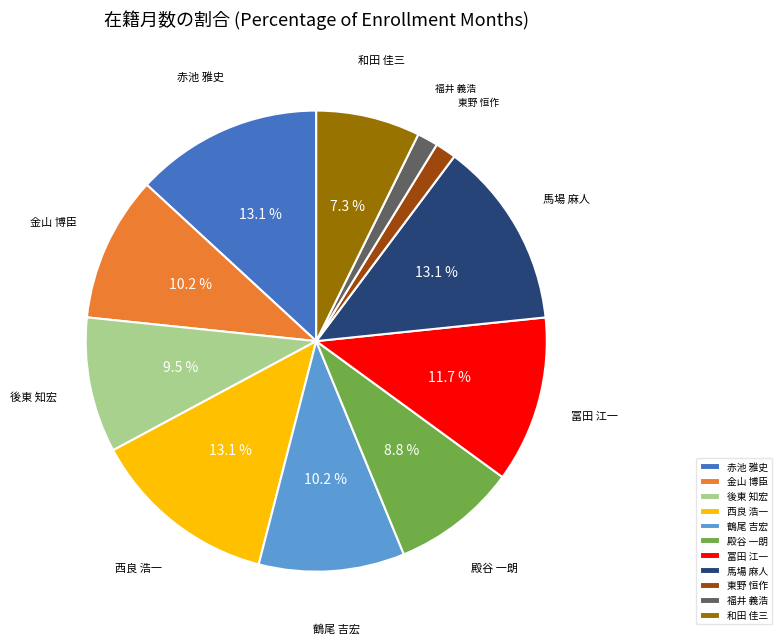

Between 鶴尾 吉宏 and 殿谷 一朗, which is larger?

鶴尾 吉宏